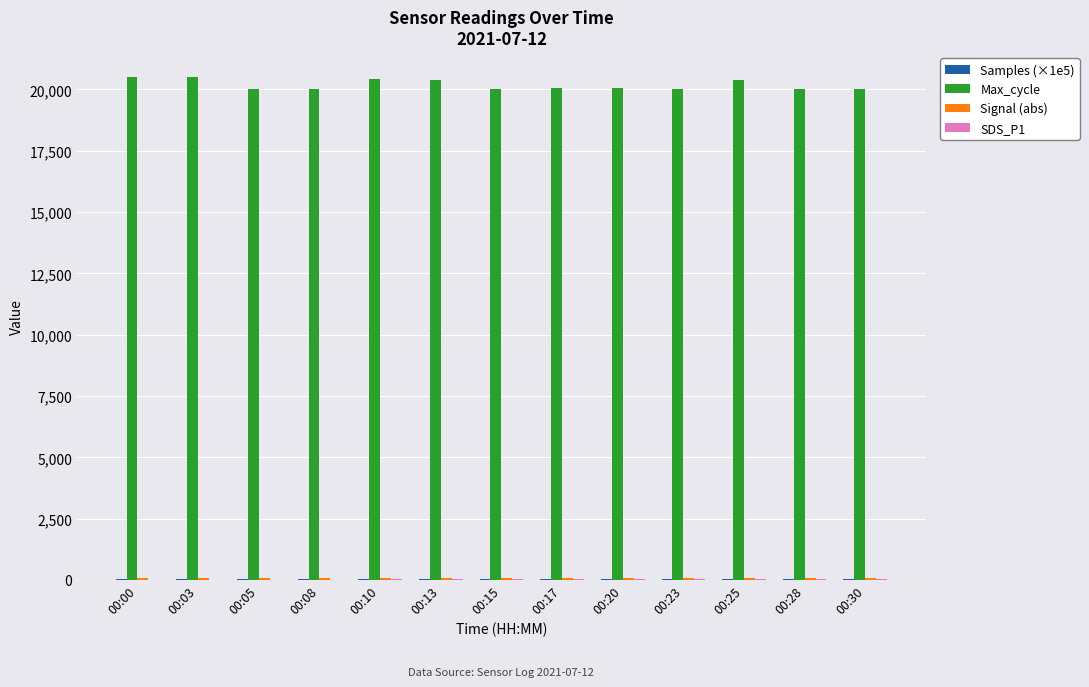

Which series has the largest total across all categories?

Max_cycle